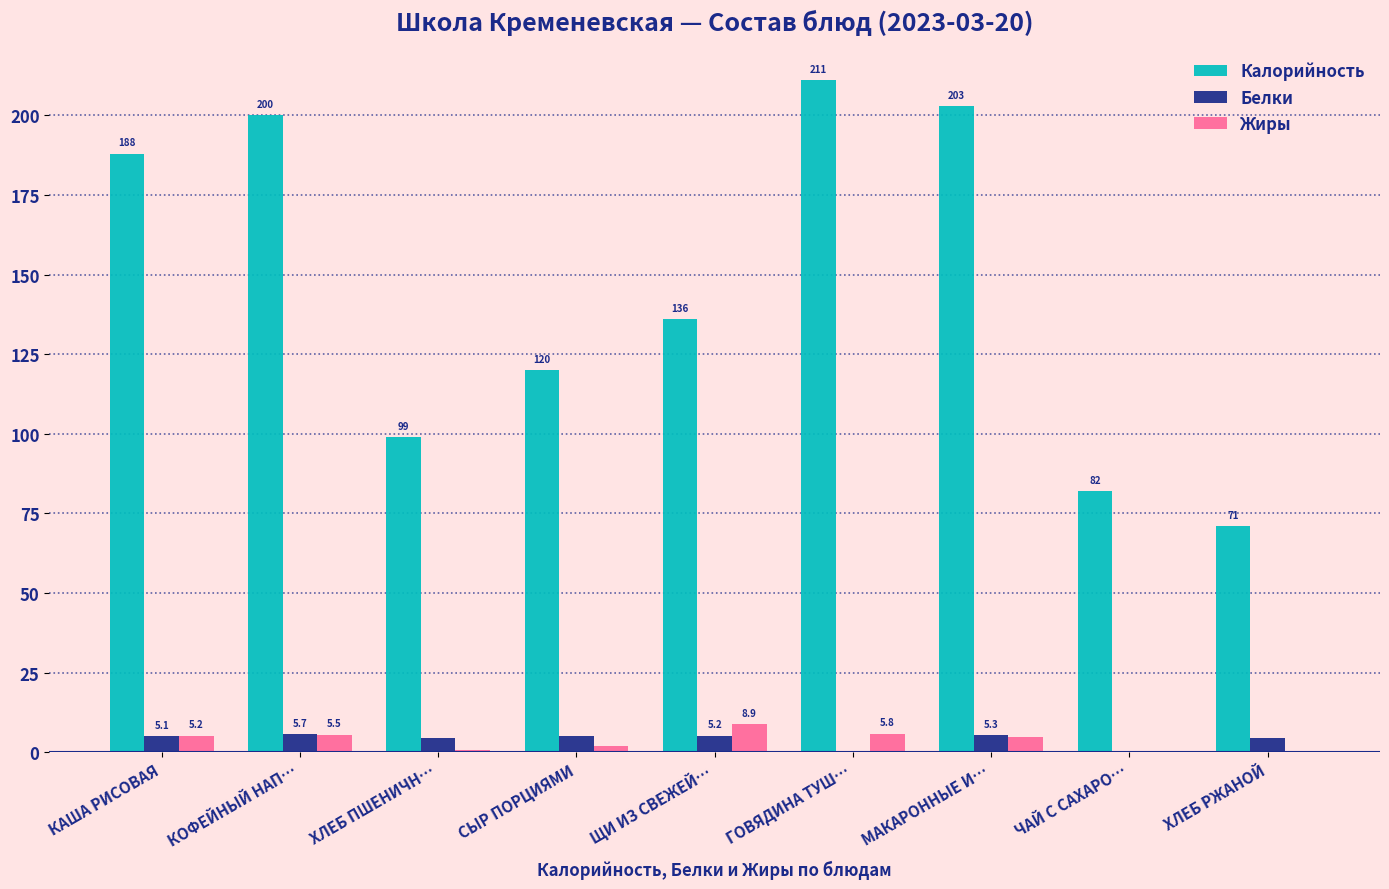

What is the sum of all Жиры values?

33.3